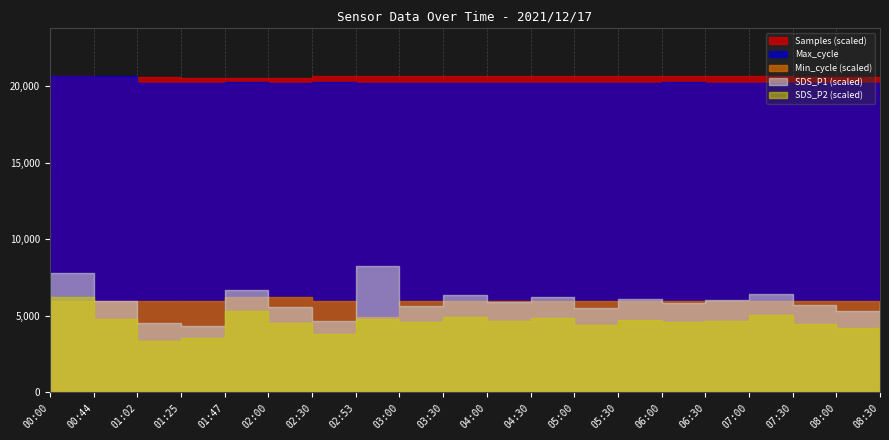

What are all the series names shown in the legend?

Max_cycle, Samples, Min_cycle, SDS_P1, SDS_P2